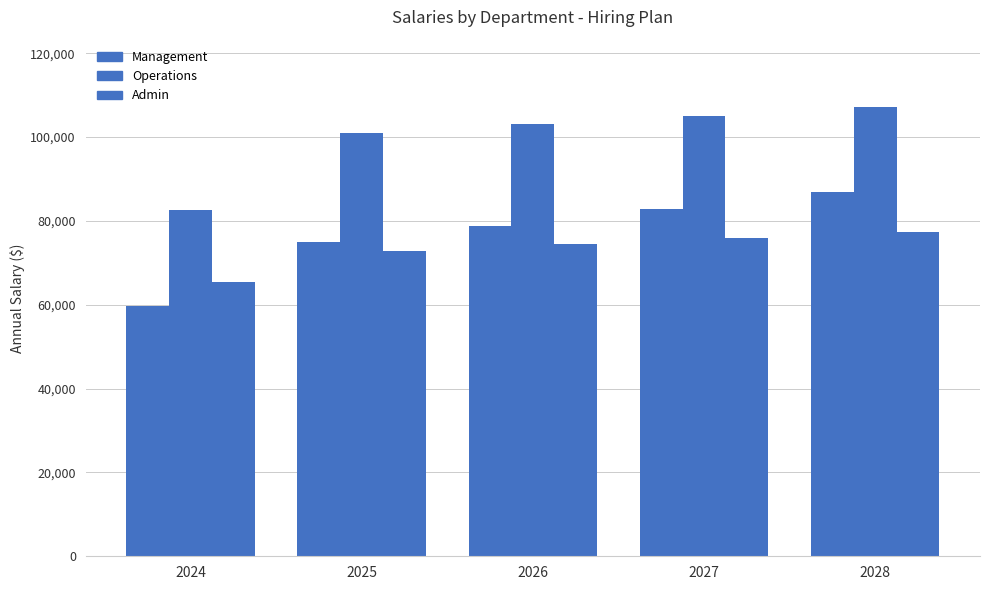

How many values in the Admin series are below 74388?

2